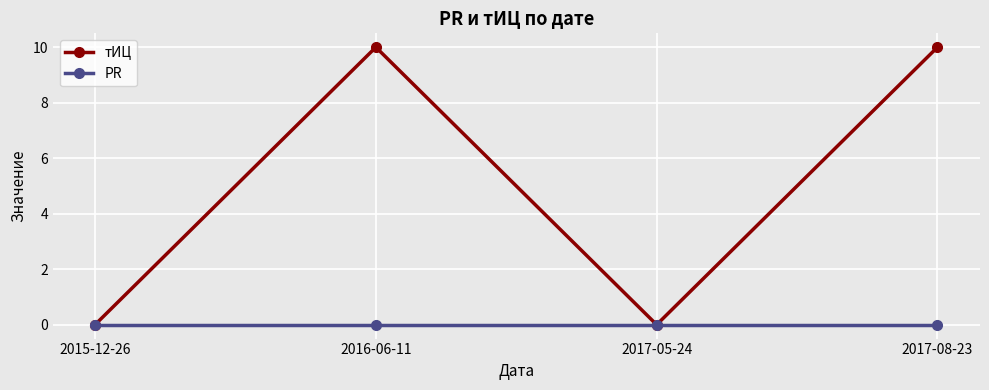

What are all the series names shown in the legend?

тИЦ, PR